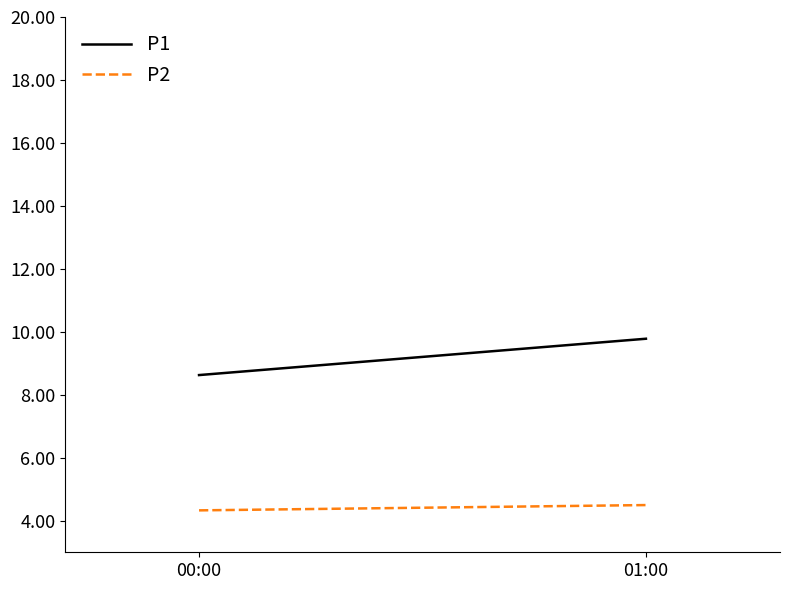

Reading left to right, what are all the values shown in this chart?

P1: 8.6	9.8
P2: 4.3	4.5